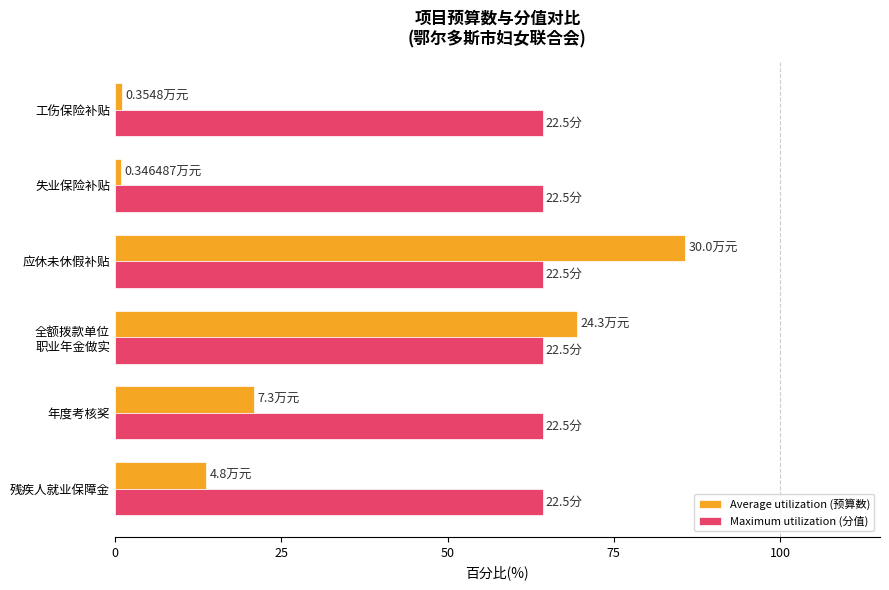

At how many categories does at least one series exceed 84?

1